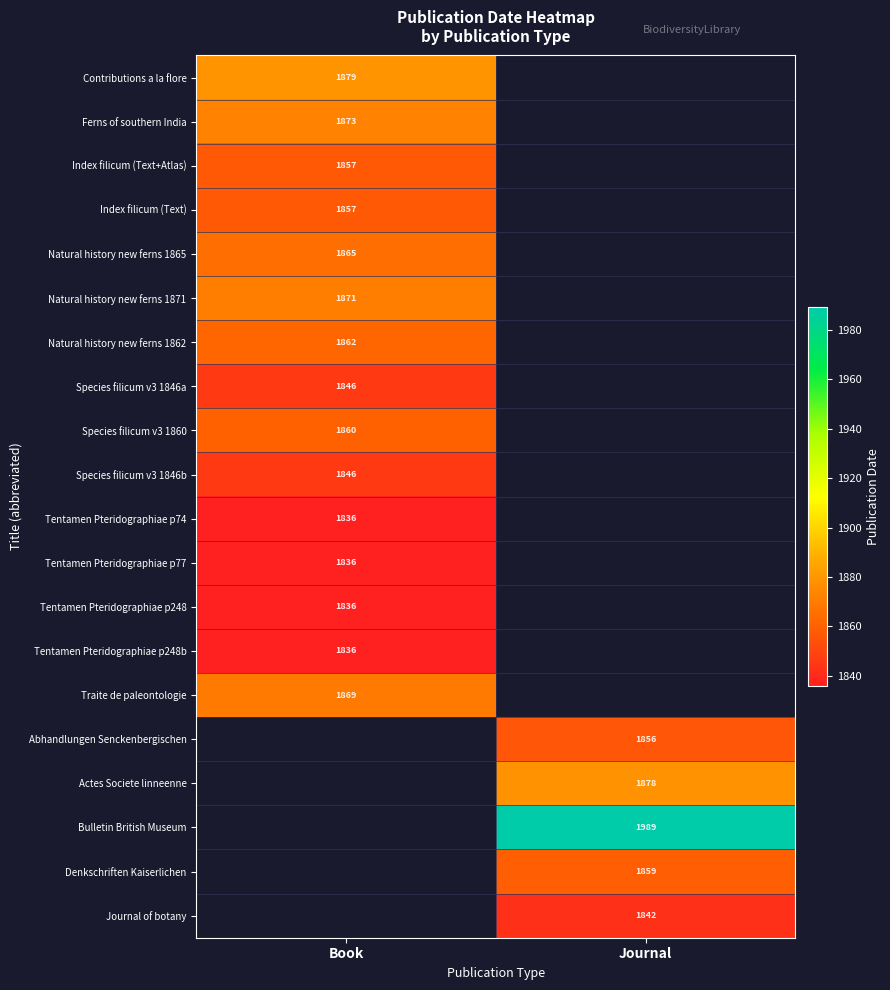

The Contributions a la flore series shows 997 at Book. True or false?

False